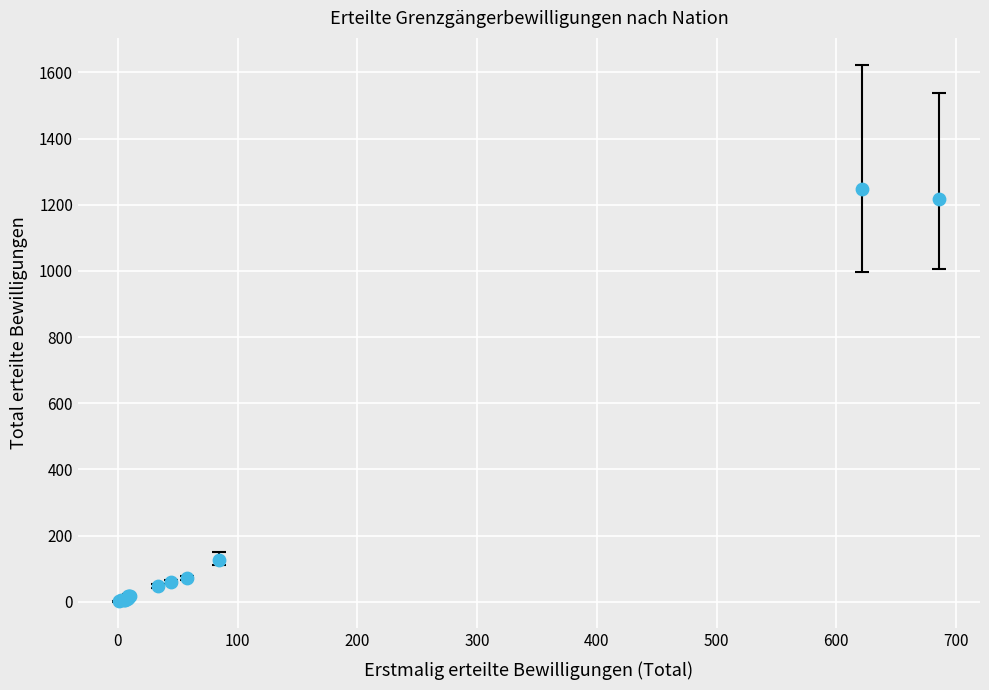

What Y value in the scatter plot is closest to 624?

126